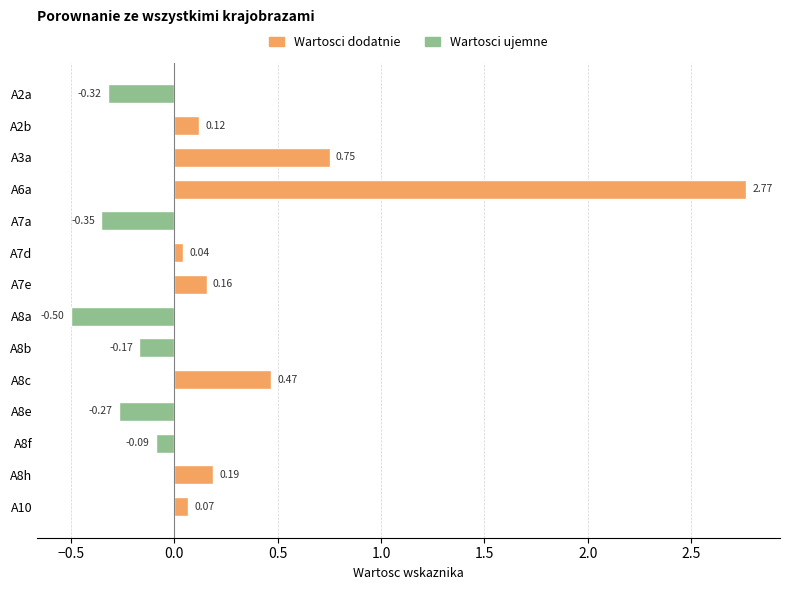

How many series are shown in this chart?

1